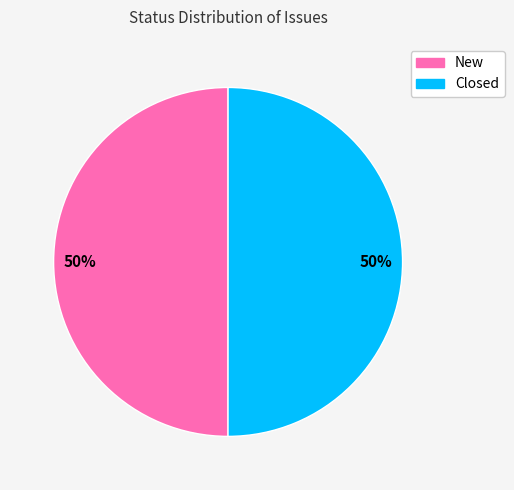

Do New and Closed together represent more than half of the pie?

Yes